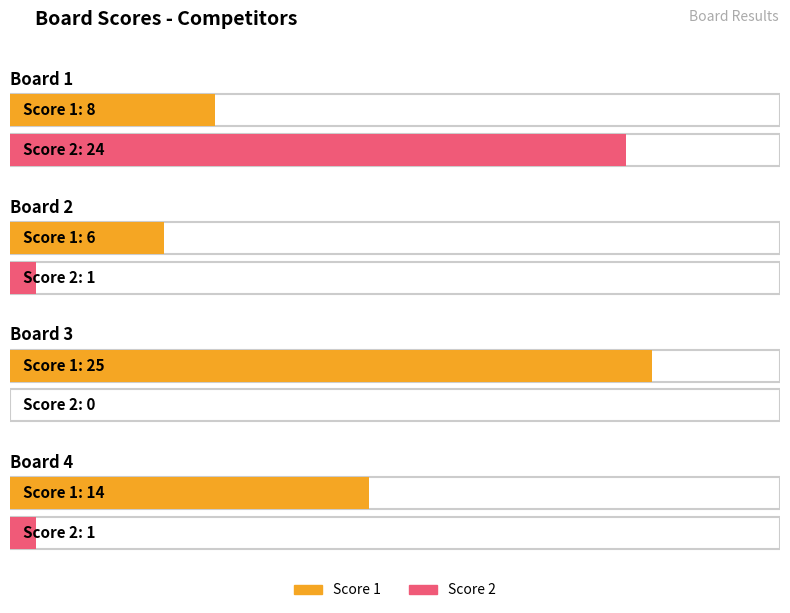

At which label is Score 2 closest to 12?

Board 2